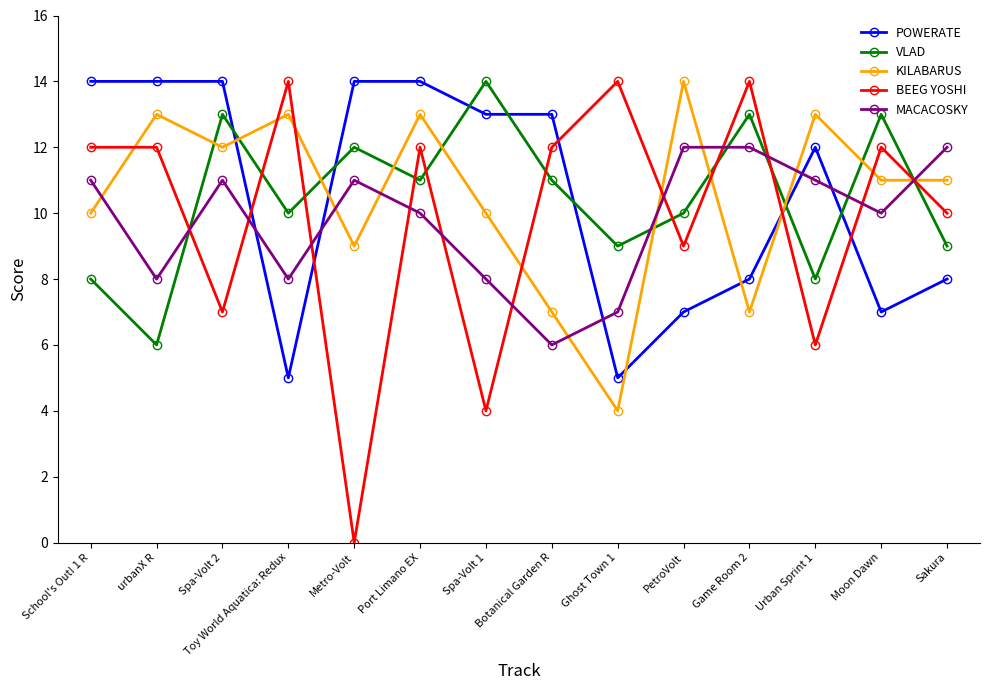

How many interior local peaks does the VLAD series have?

5